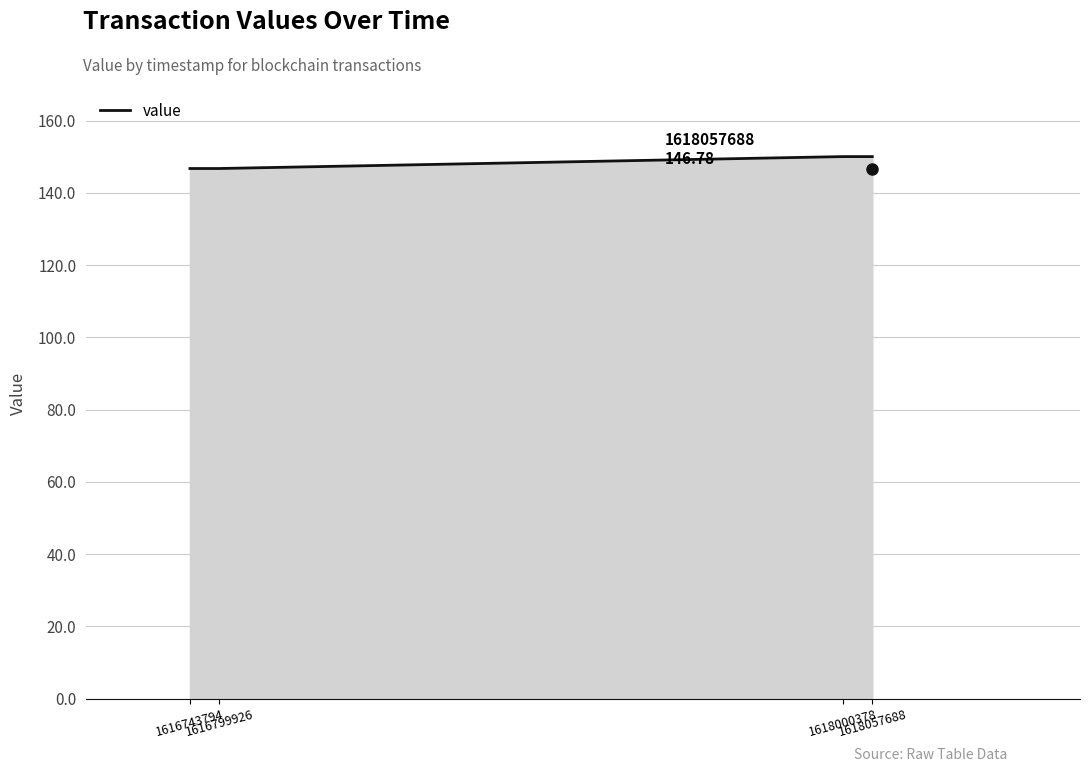

How many lines are shown in the chart?

1